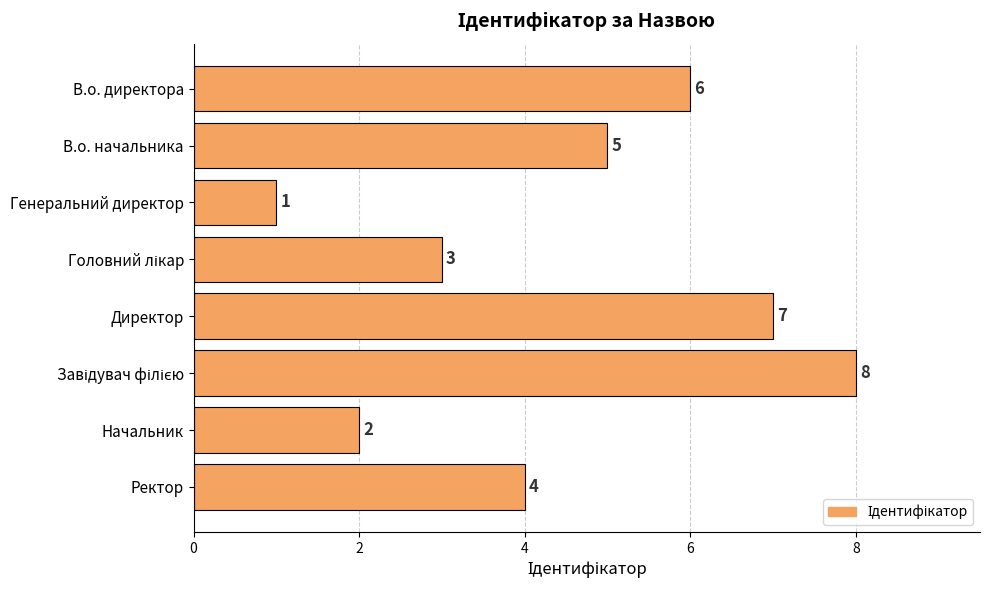

Does the chart contain stacked bars?

No